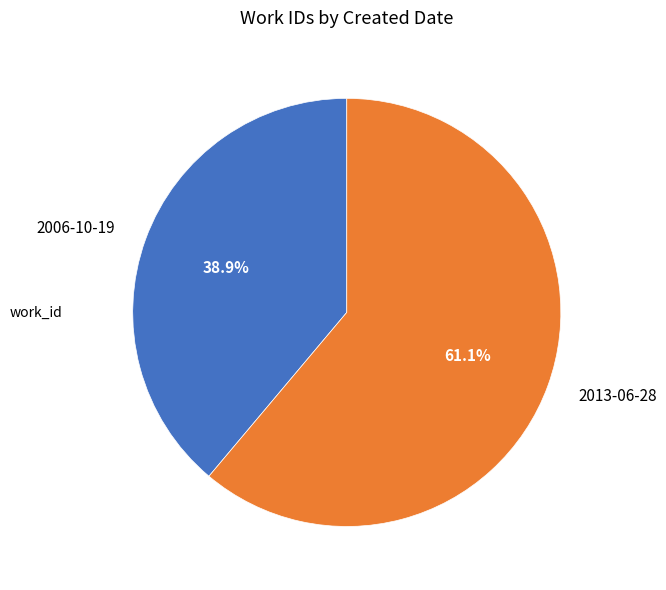

To the nearest percent, what is the difference between the 2013-06-28 and 2006-10-19 slice percentages?

22%